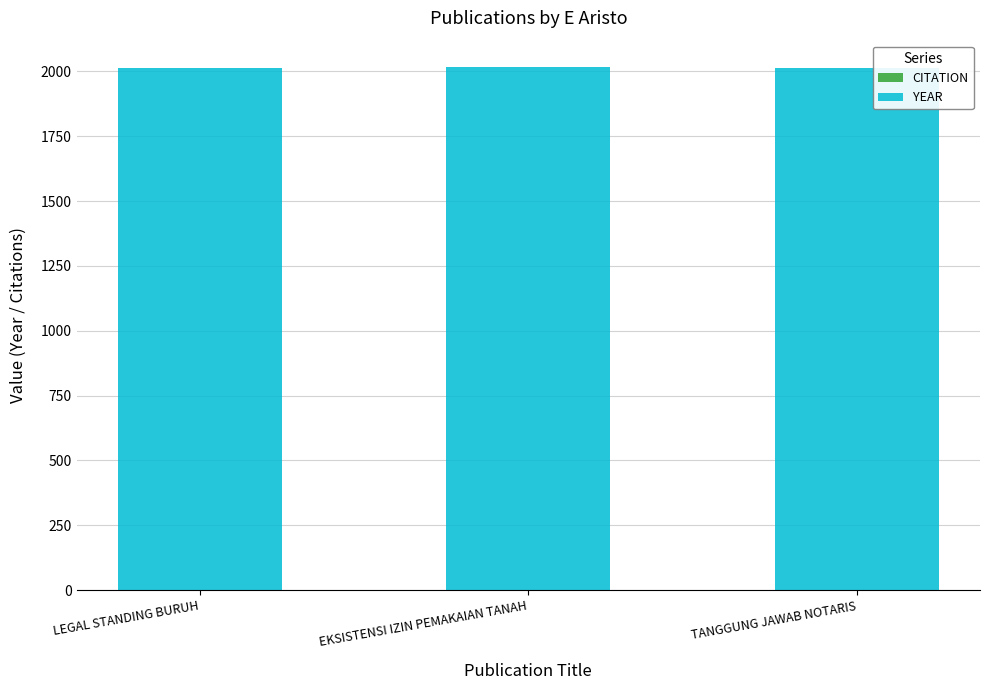

Read the value at LEGAL STANDING BURUH.

2013